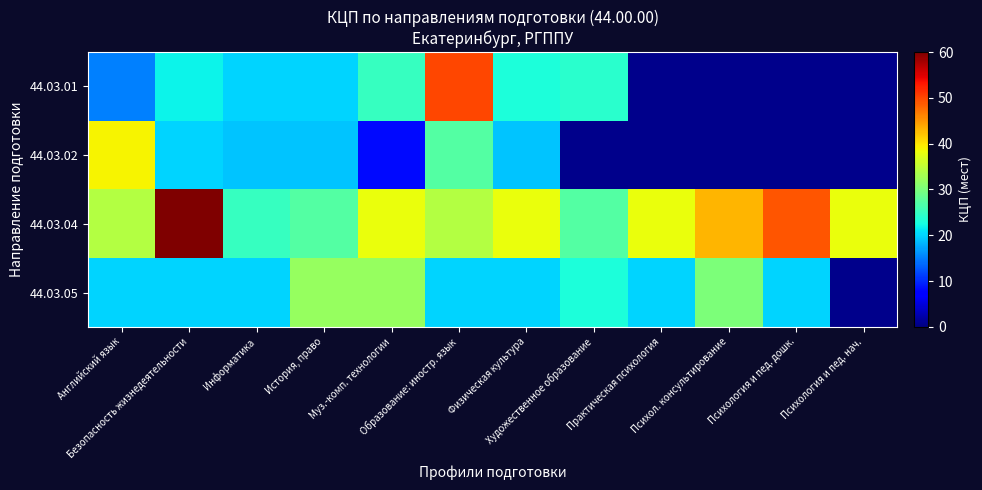

Which has a higher value, Психология и пед. нач. or Муз.-комп. технологии?

Муз.-комп. технологии